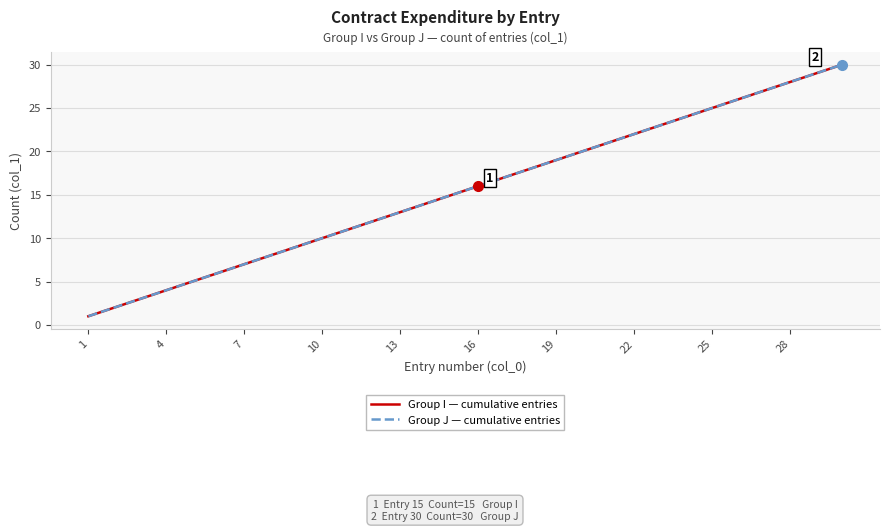

Is this an area chart (filled region under the line)?

No